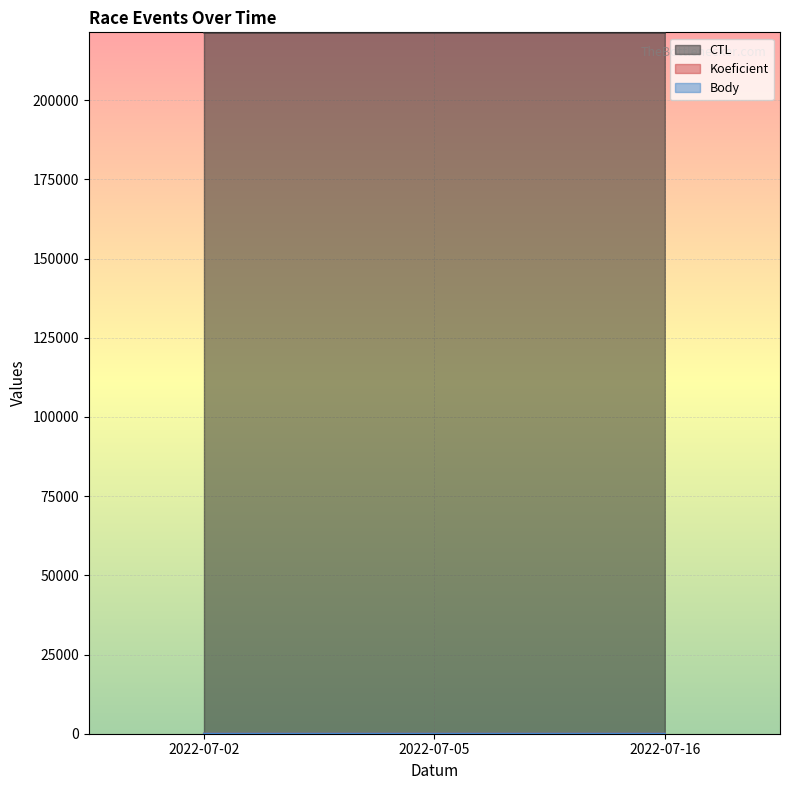

Reading right to left, transcribe all the data shown in this chart.

CTL: 221409	221408	221407
Koeficient: 1	2	2
Body: 3	2	3